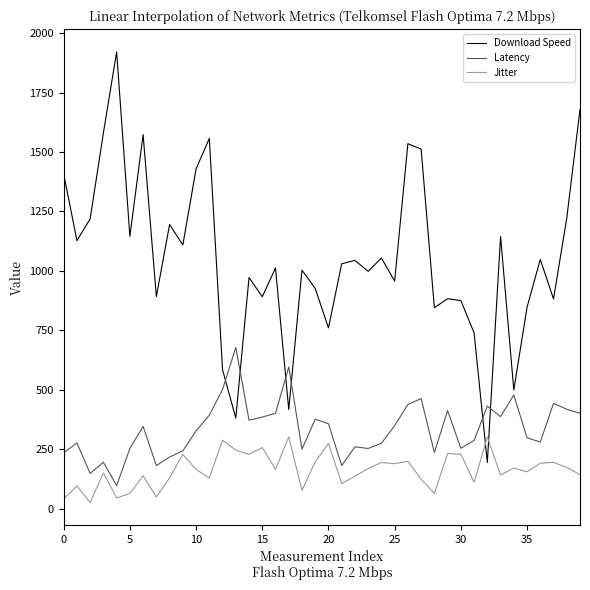

True or false: Jitter has more than 0 interior local peaks.

True